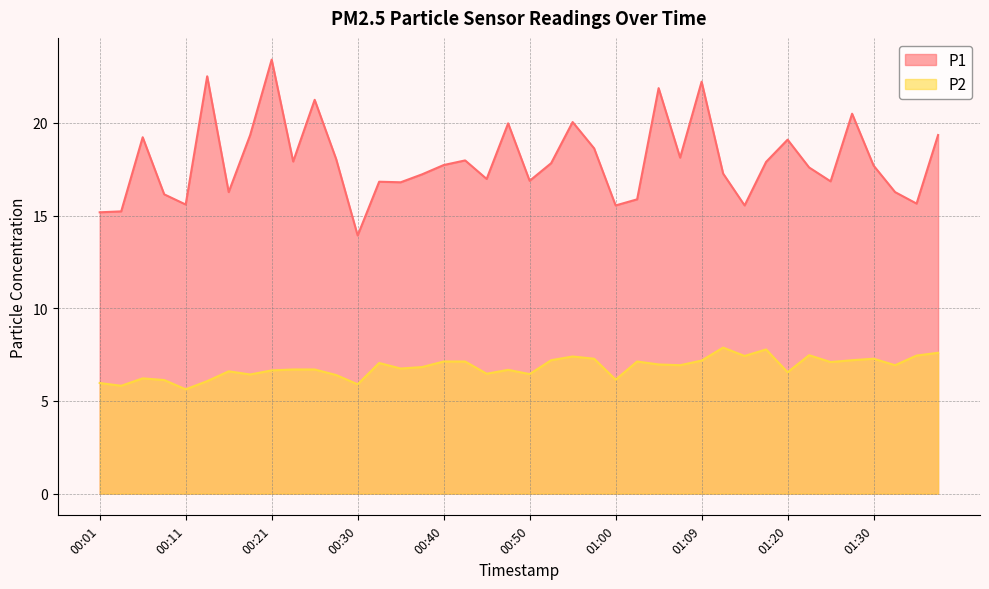

What is the difference between the P2 values at 01:20 and 01:27?

0.7